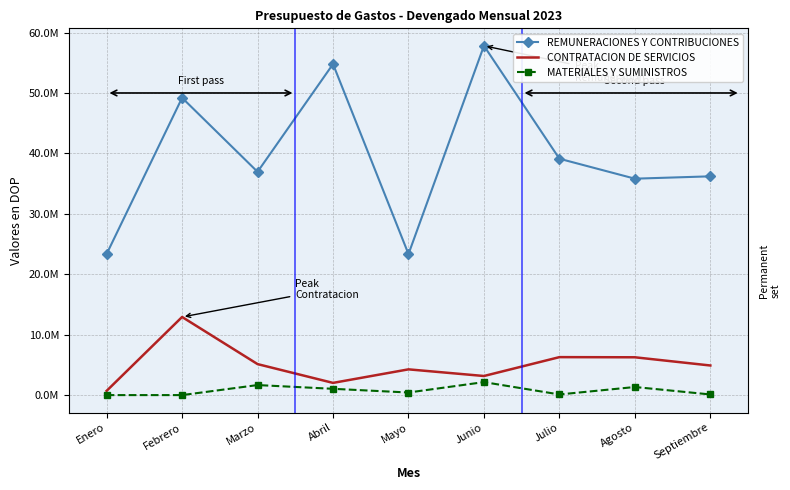

What are all the series names shown in the legend?

REMUNERACIONES Y CONTRIBUCIONES, CONTRATACION DE SERVICIOS, MATERIALES Y SUMINISTROS